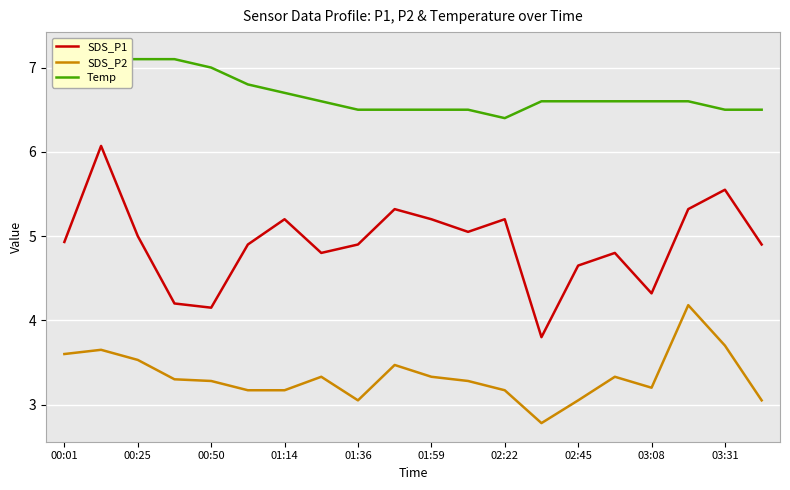

Is it true that Temp equals 4.2 at 13?

False